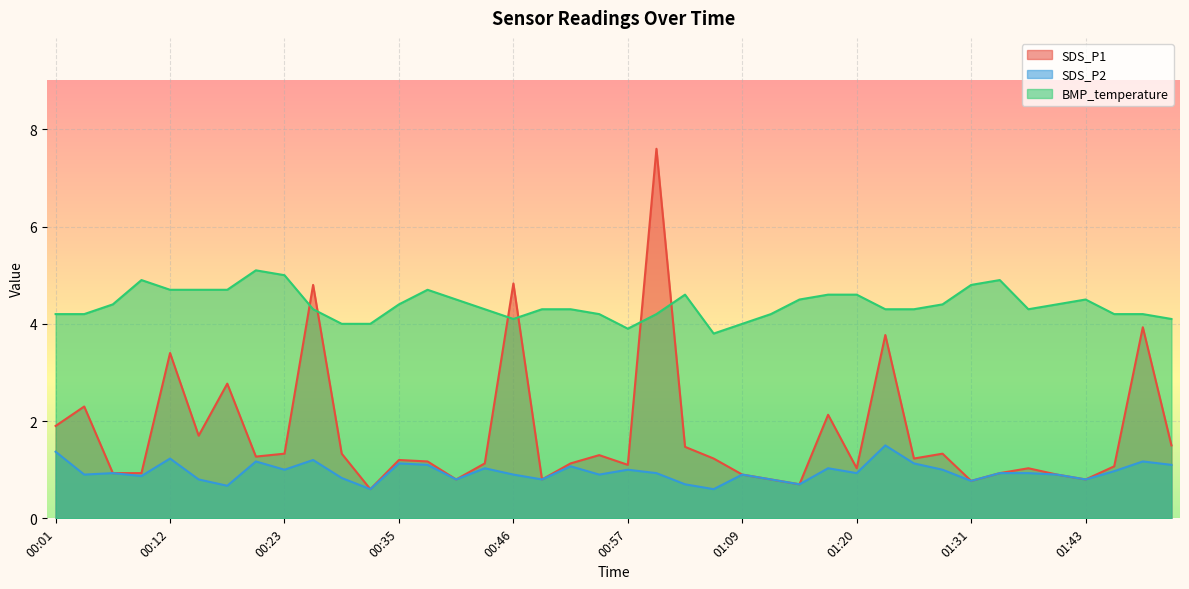

What are all the series names shown in the legend?

SDS_P1, SDS_P2, BMP_temperature